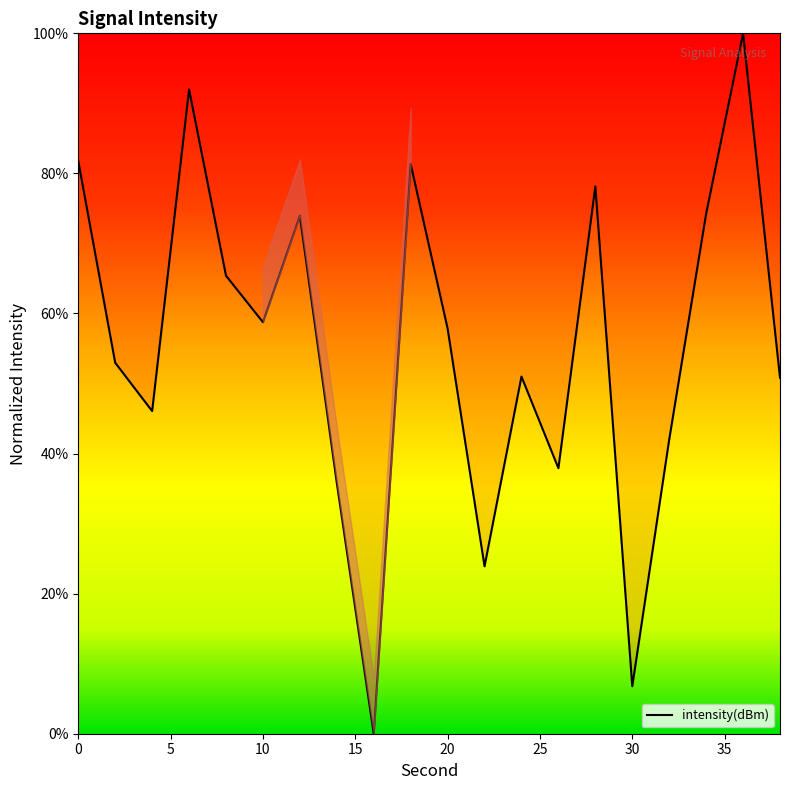

What is the difference between the maximum and minimum values?

100.0